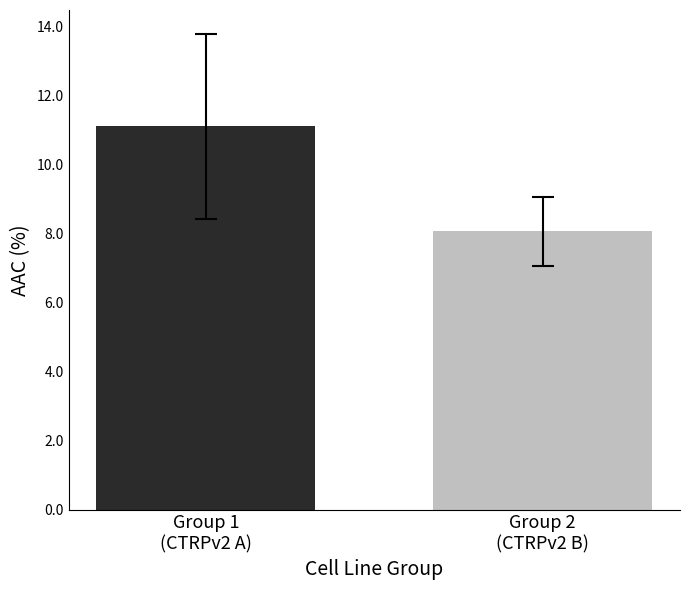

What is the maximum value shown in the chart?

11.1